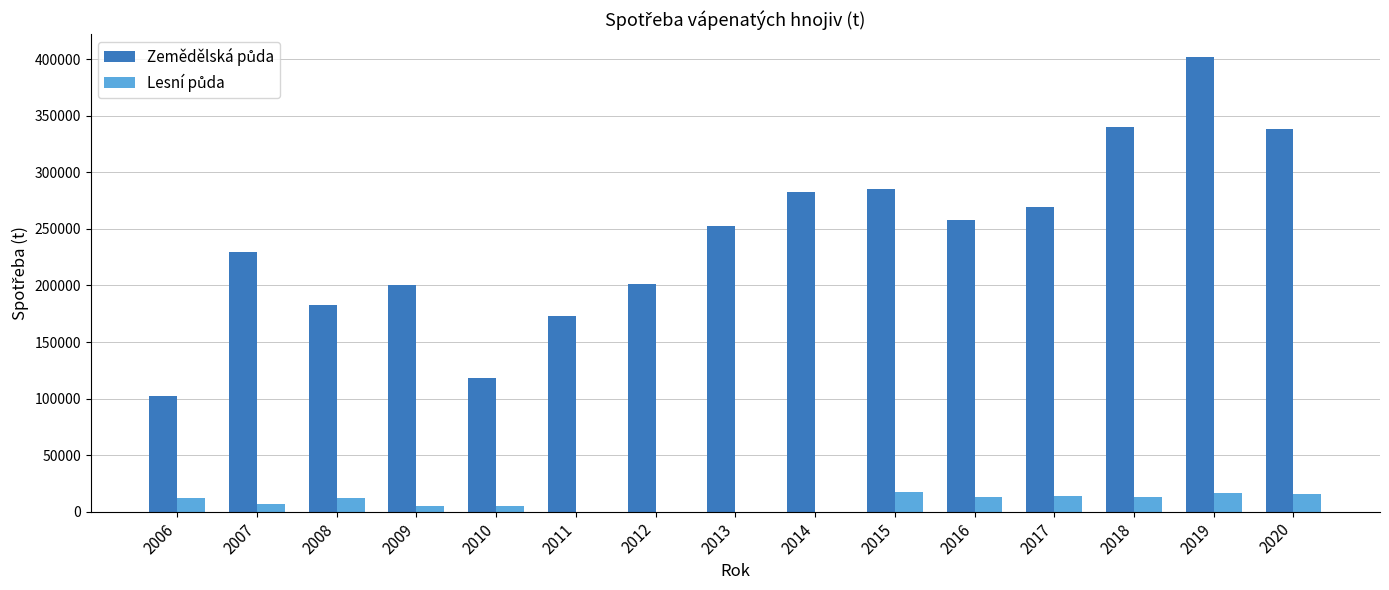

How many groups of bars are there?

15